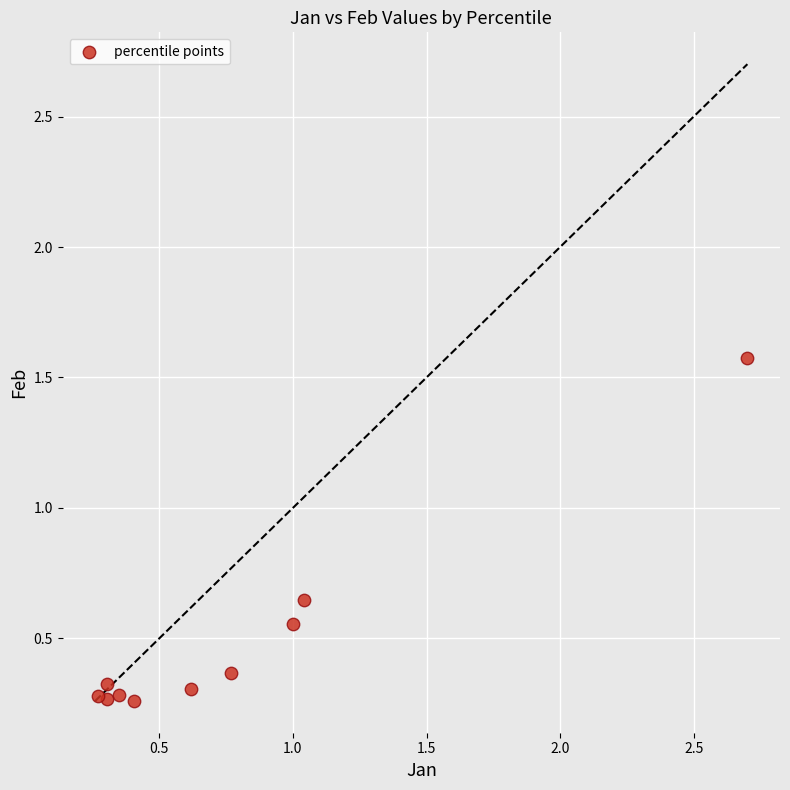

What is the average Y value?

0.5